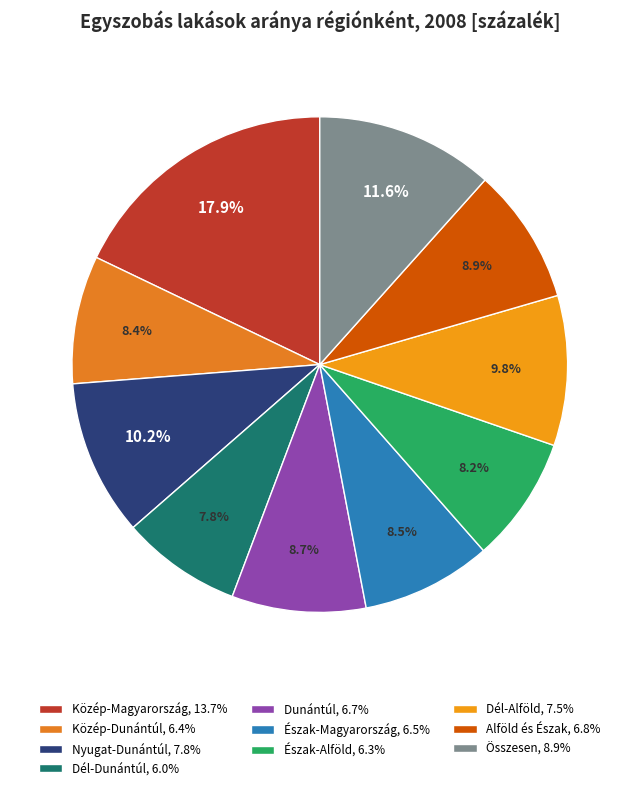

Do Dunántúl and Alföld és Észak together represent more than half of the pie?

No